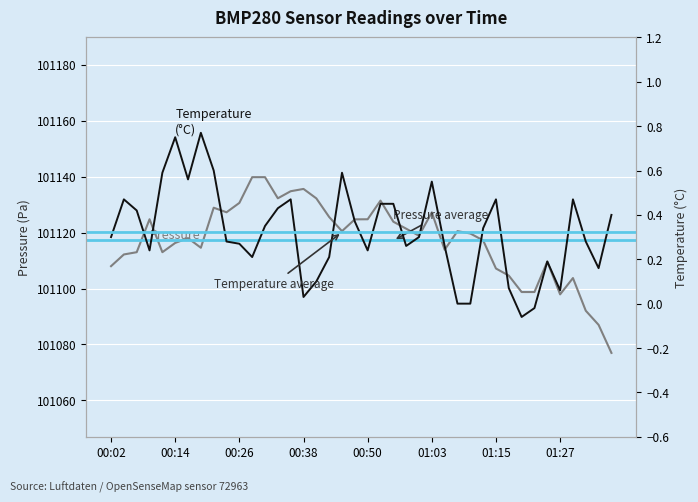

How many data points in pressure are above 101119?

20